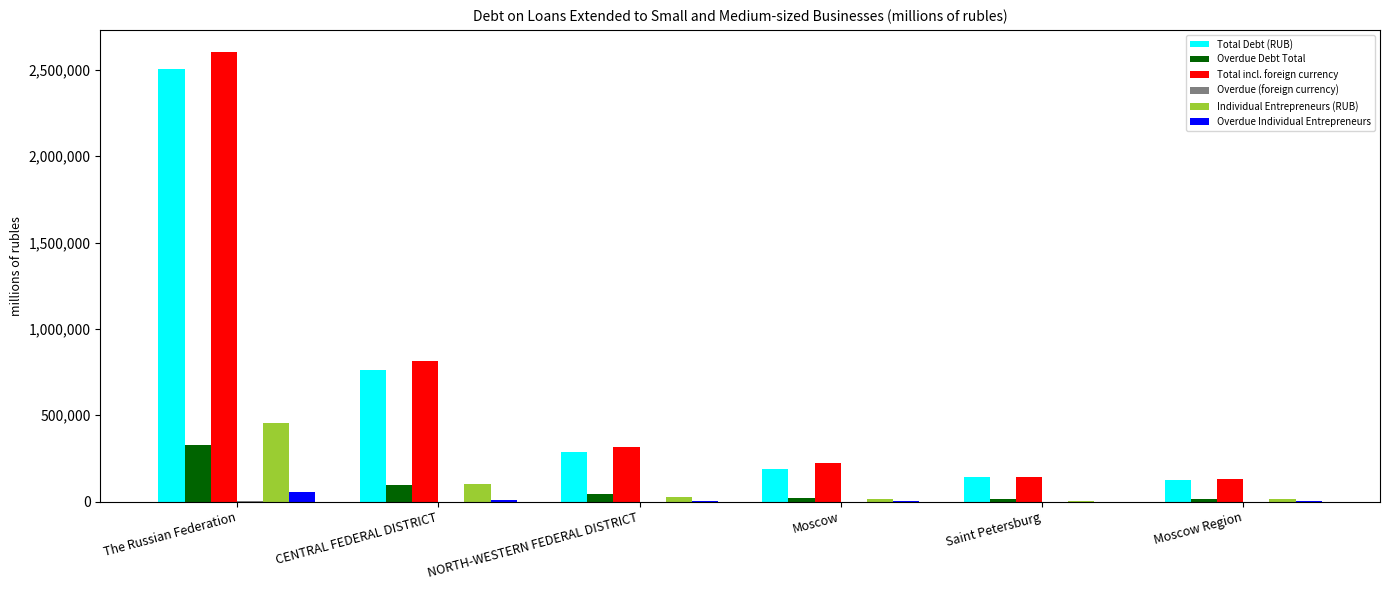

What is the sum of all Overdue Individual Entrepreneurs values?

75360